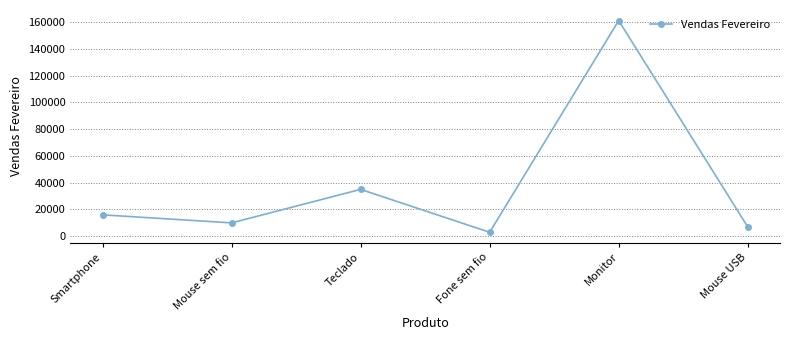

The chart shows a value of 7000 at Mouse USB. True or false?

True